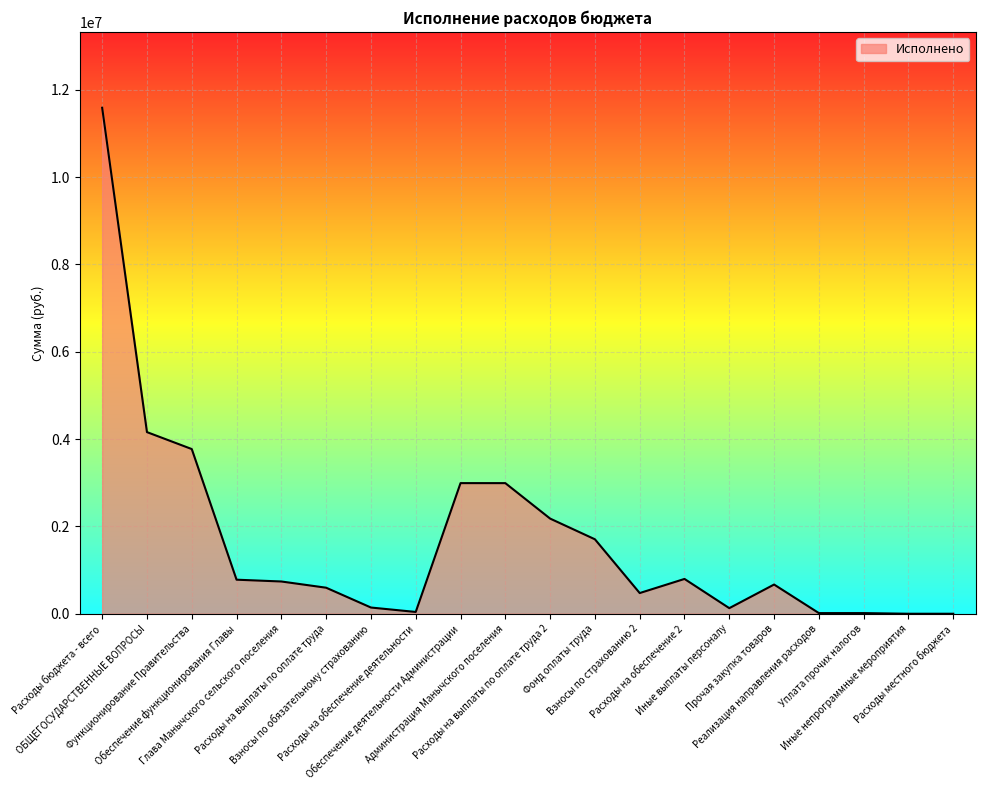

Where is the data nearest to the value 5793237?

ОБЩЕГОСУДАРСТВЕННЫЕ ВОПРОСЫ